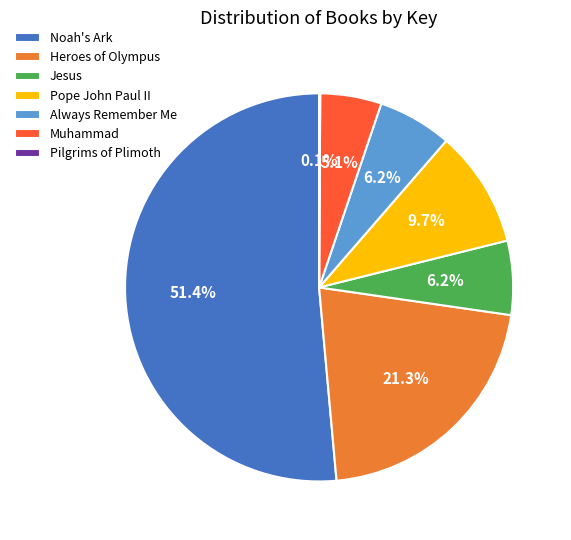

The Noah's Ark slice represents 51% of the pie. True or false?

True